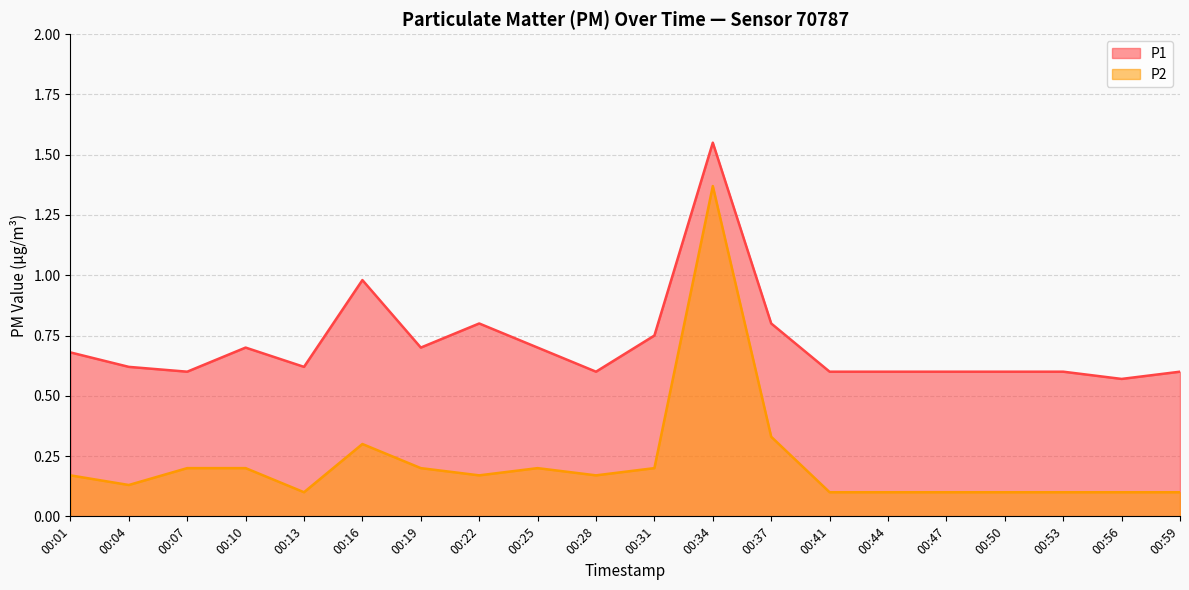

At which label does P2 reach its minimum?

00:13